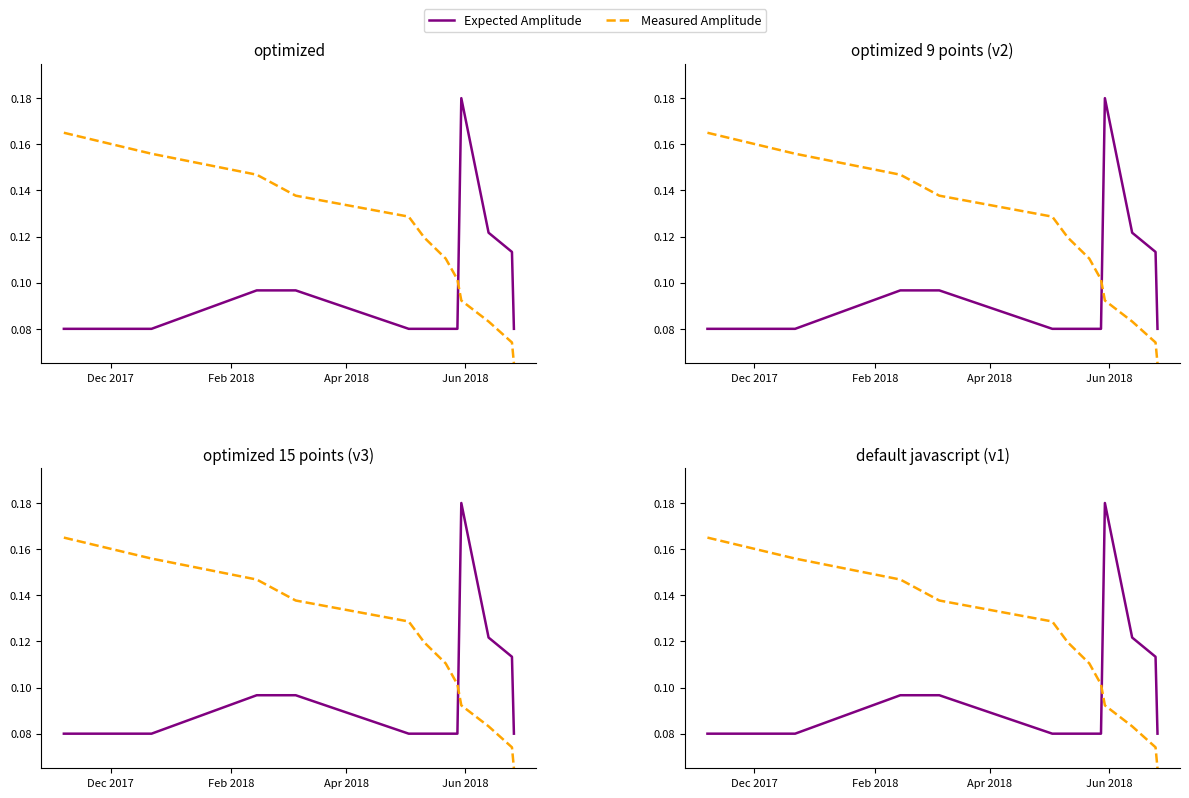

What is the value of the Expected Amplitude point at the 7th from the left?

0.1